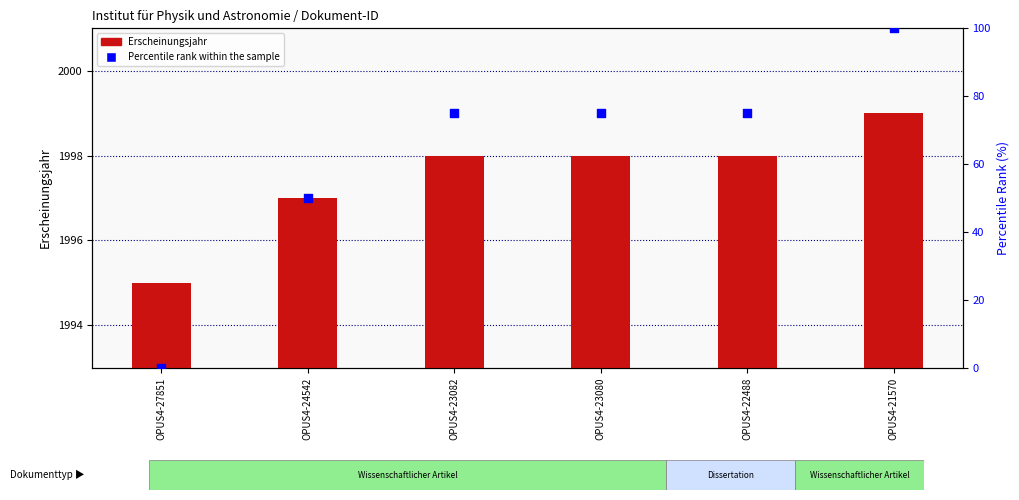

At which category is the sum across all series the highest?

OPUS4-21570